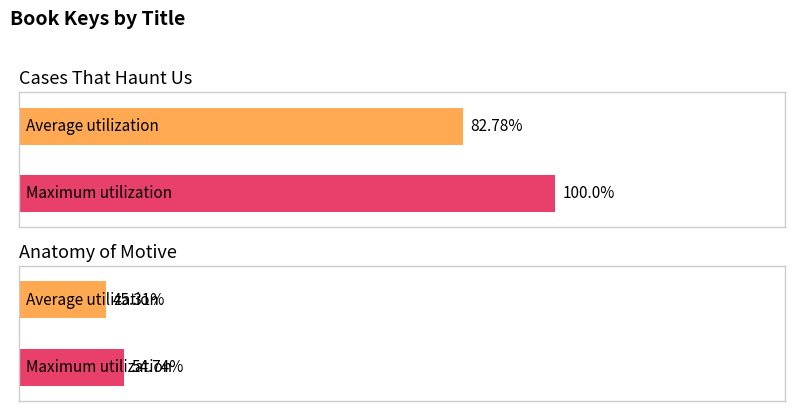

How many data points does each series have?

2